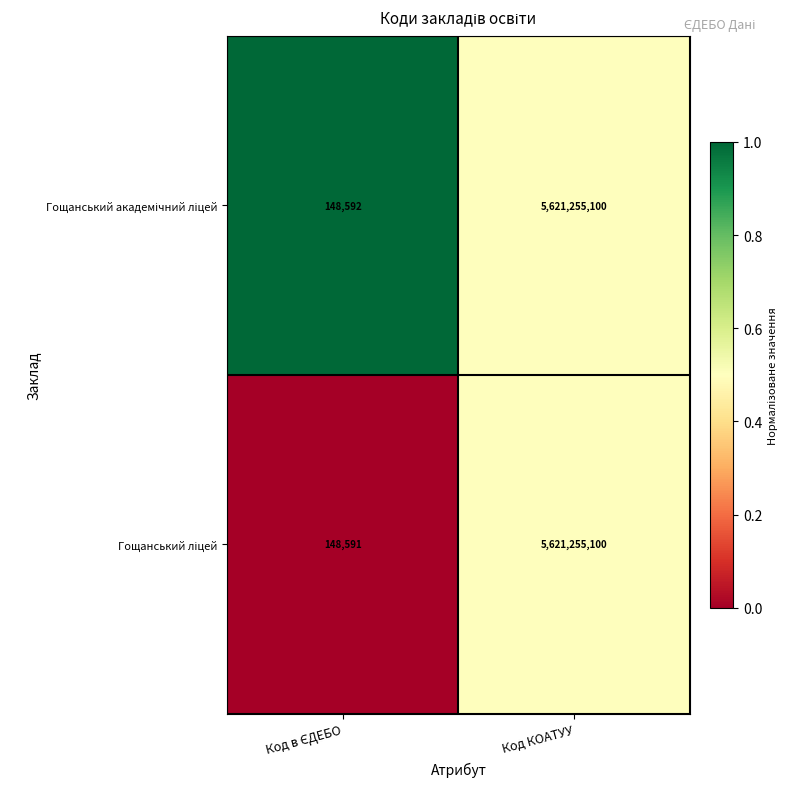

At which category is the sum across all series the highest?

Код КОАТУУ